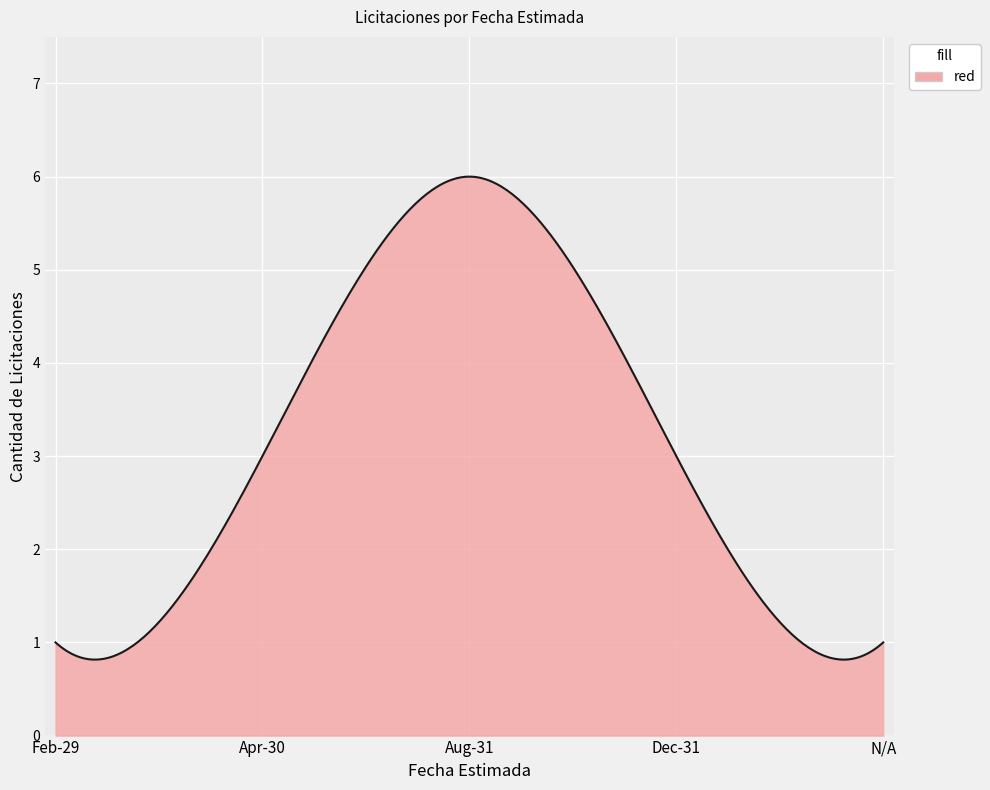

What is the maximum value shown in the chart?

6.0